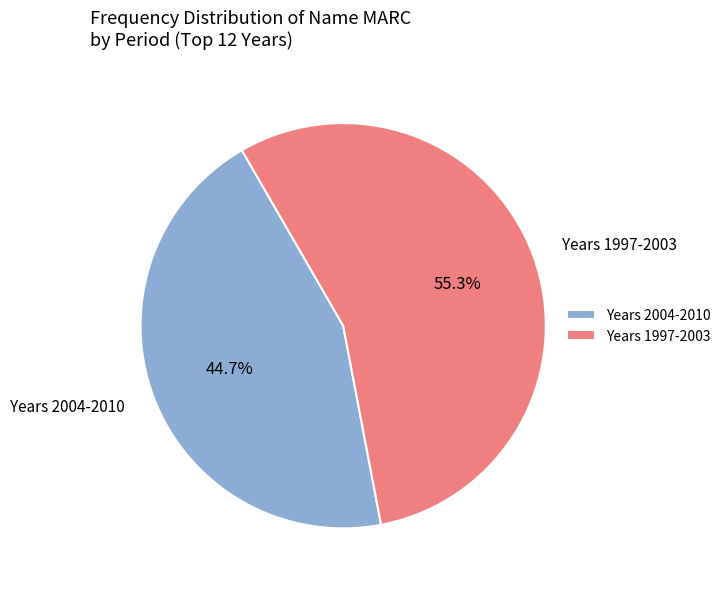

Count the number of slices in the pie.

2